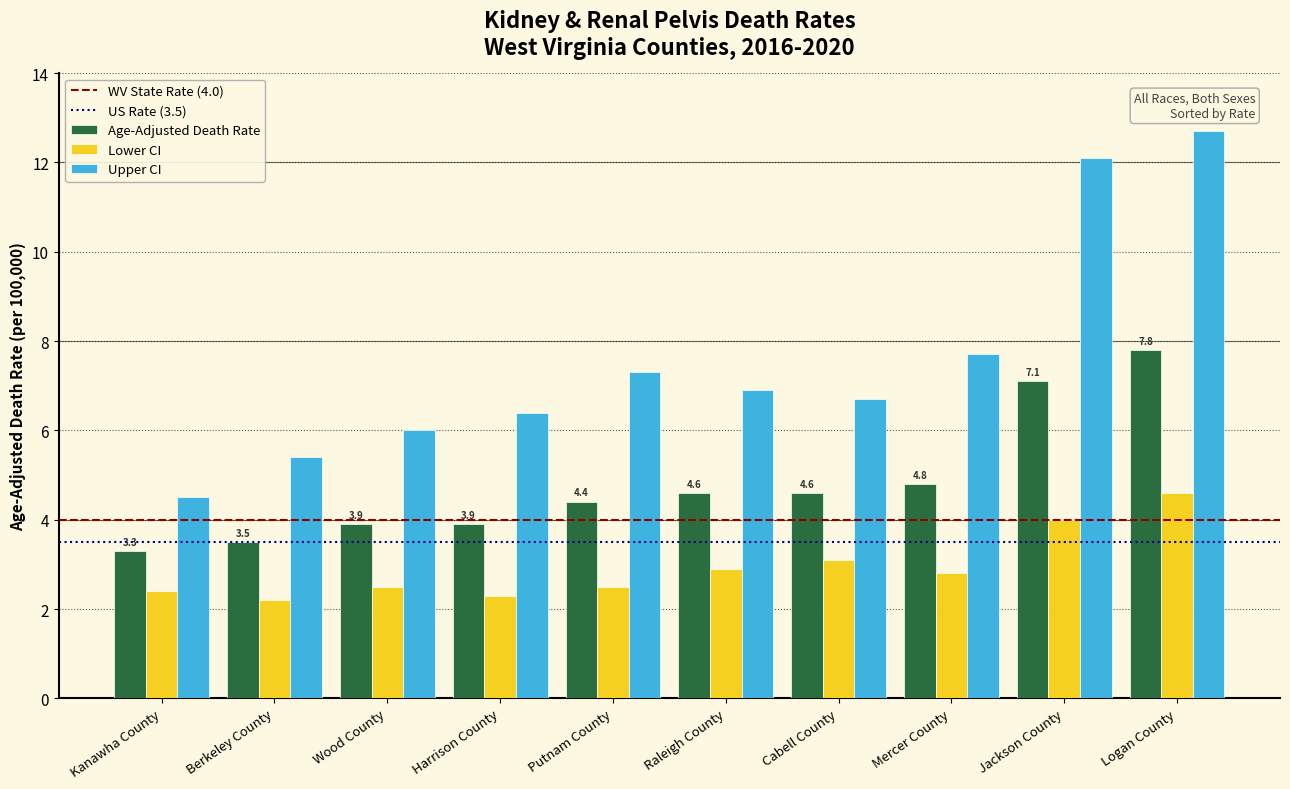

Which series has the largest total across all categories?

Upper CI